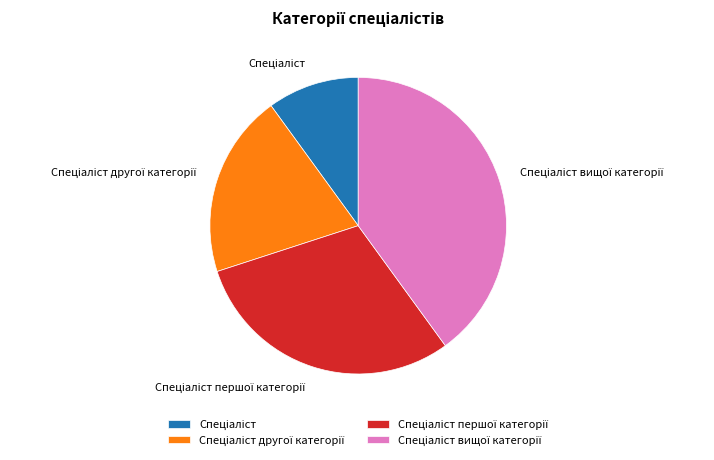

How many slices are in this pie chart?

4